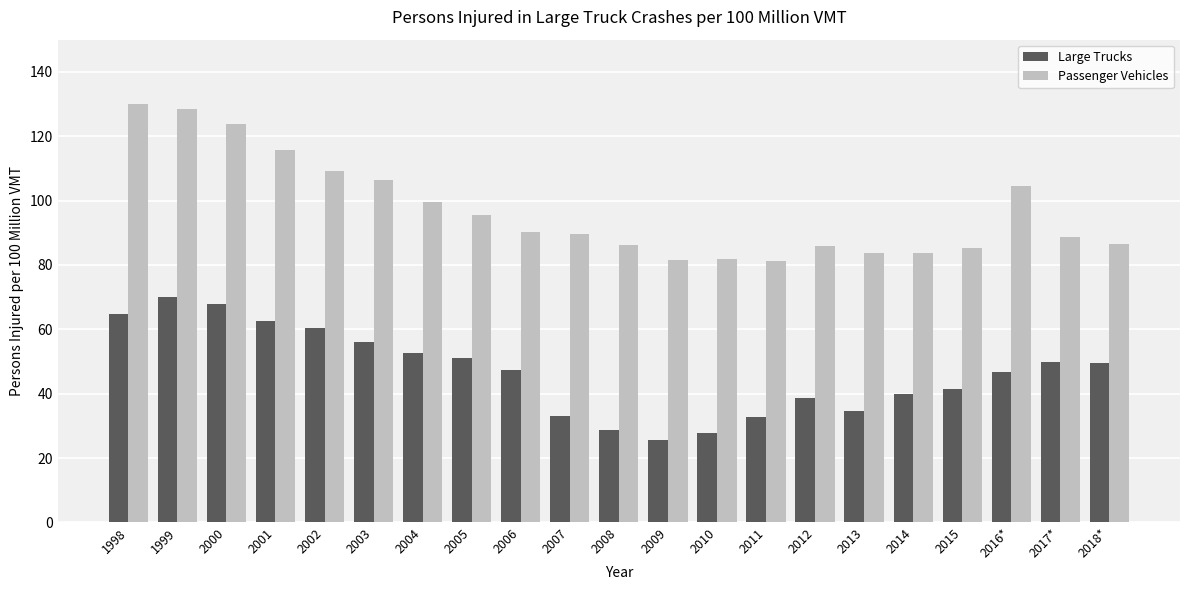

Between 1999 and 2017*, which series saw the biggest shift?

Passenger Vehicles